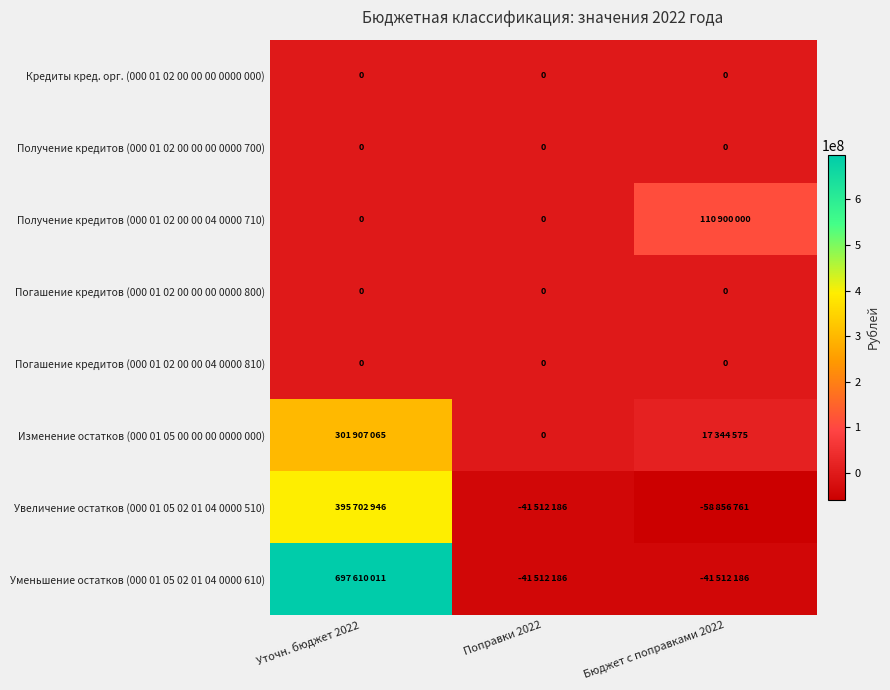

True or false: Кредиты кред. орг. (000 01 02 00 00 00 0000 000) has a value of 0 at Поправки 2022.

True